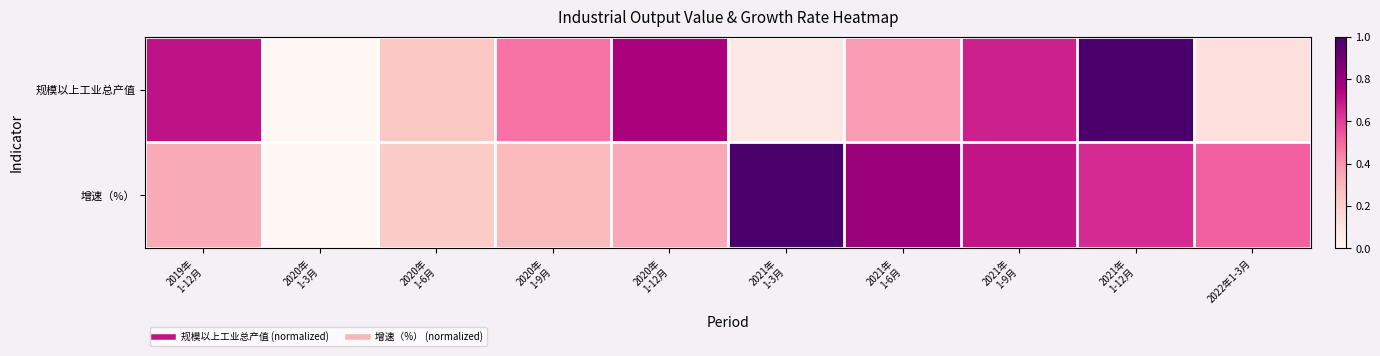

Which has a higher value, 2020年
1-9月 or 2020年
1-12月?

2020年
1-12月